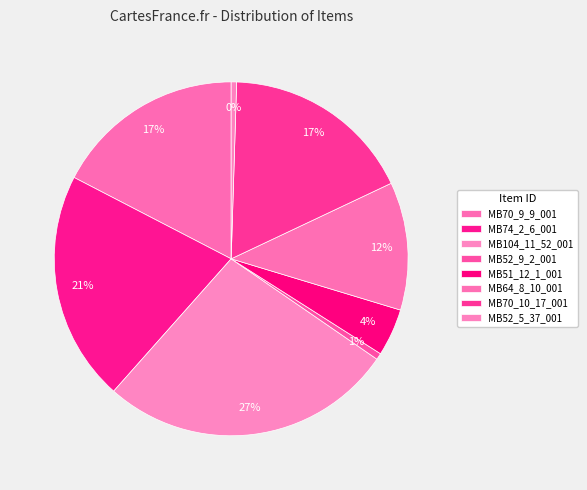

Is there a majority slice in this chart?

No